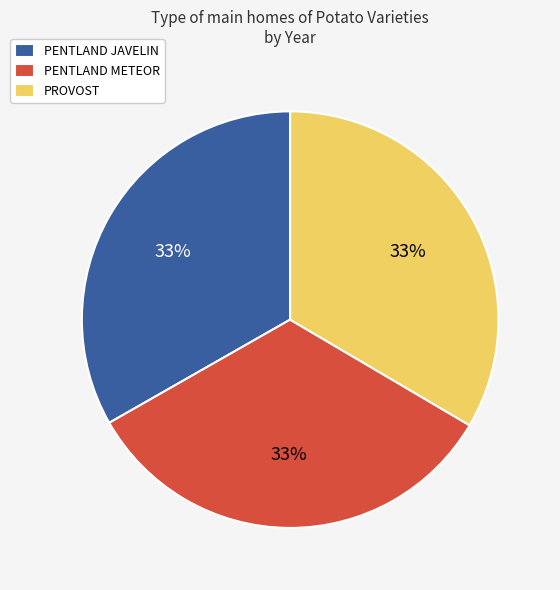

Approximately how many times larger is the value at PROVOST compared to PENTLAND JAVELIN?

1.0